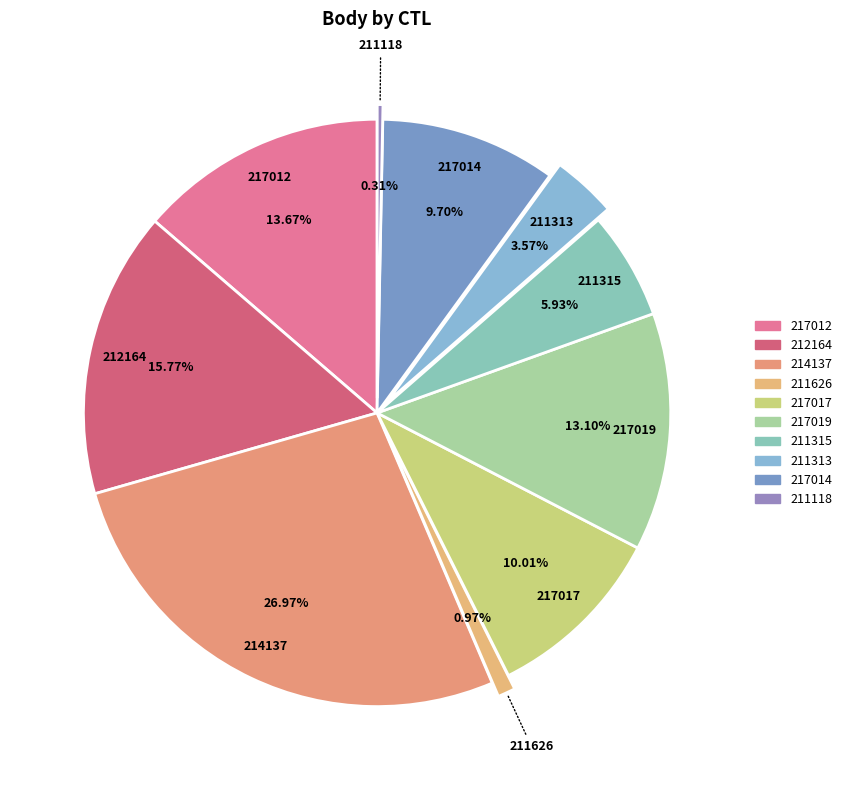

How many slices are in this pie chart?

10